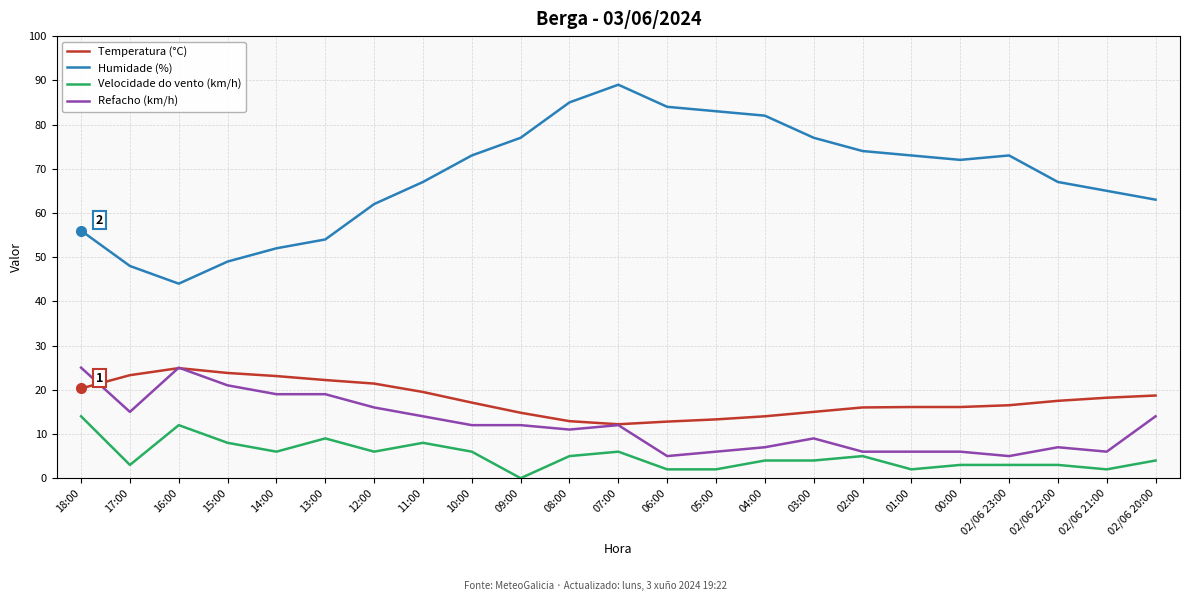

True or false: Refacho (km/h) and Humidade (%) cross at least once.

False